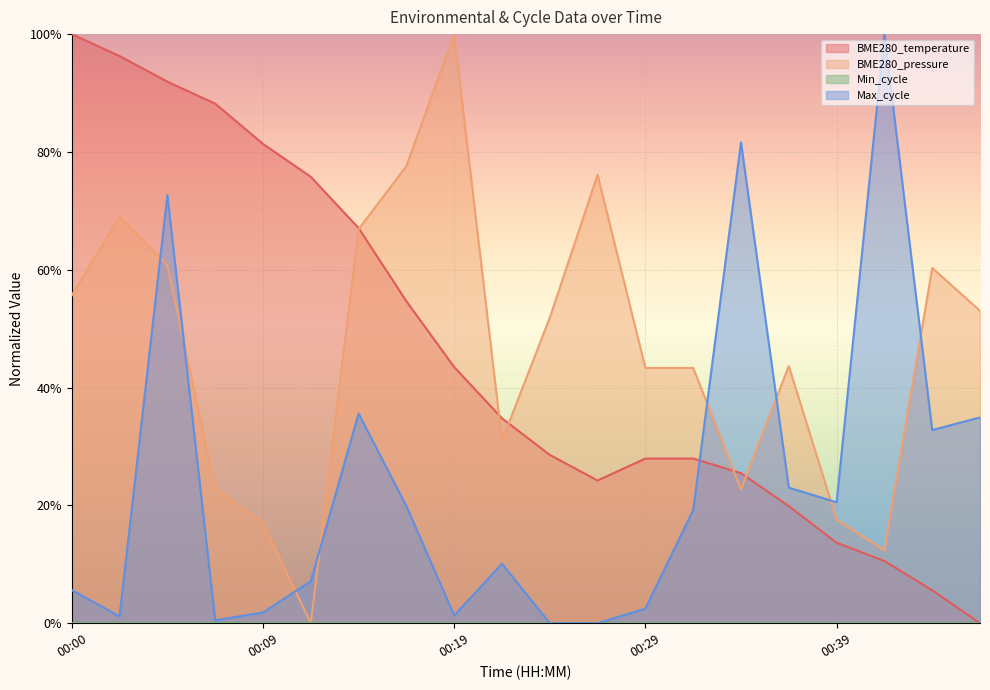

Where does the BME280_pressure series first go above 51?

00:00